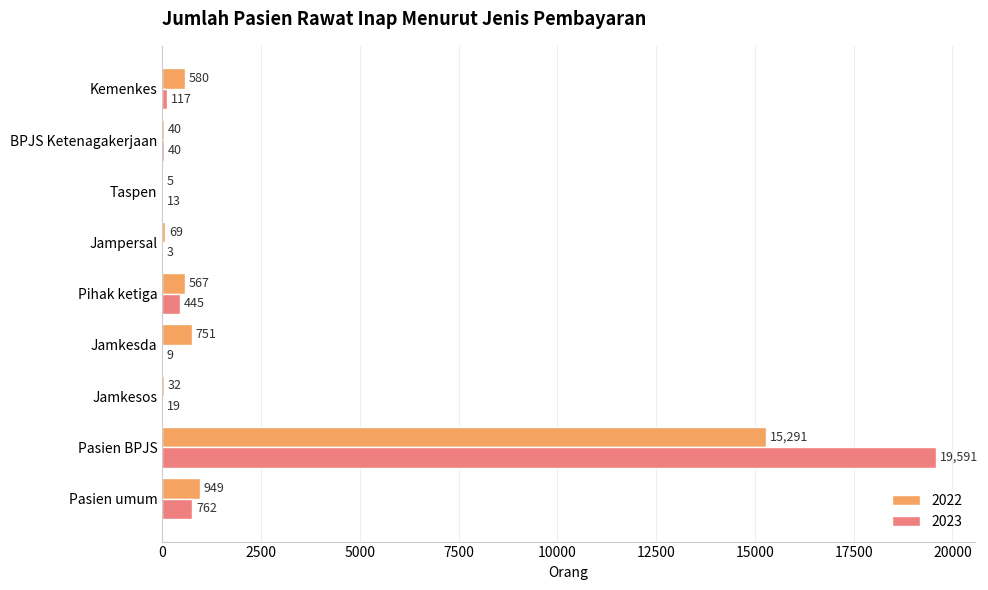

What is the sum of the 2023 values at Kemenkes and Jampersal?

120